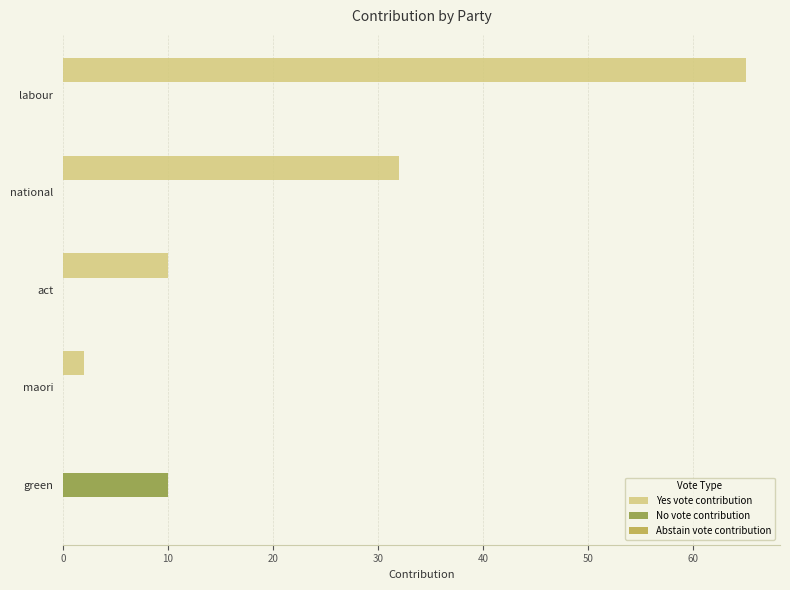

How many categories are shown in the chart?

5